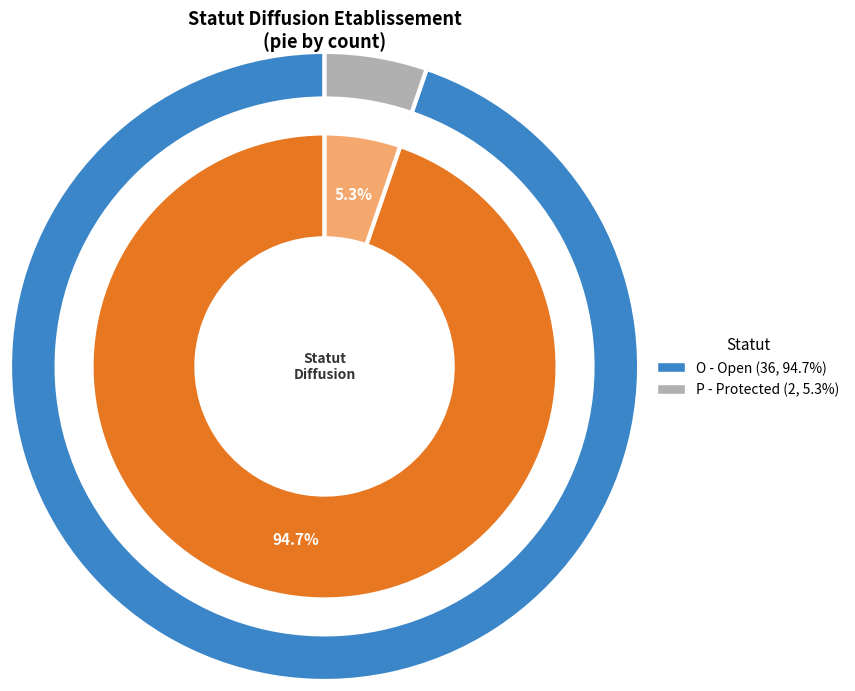

To the nearest percent, what is the difference between the O and P slice percentages?

89%